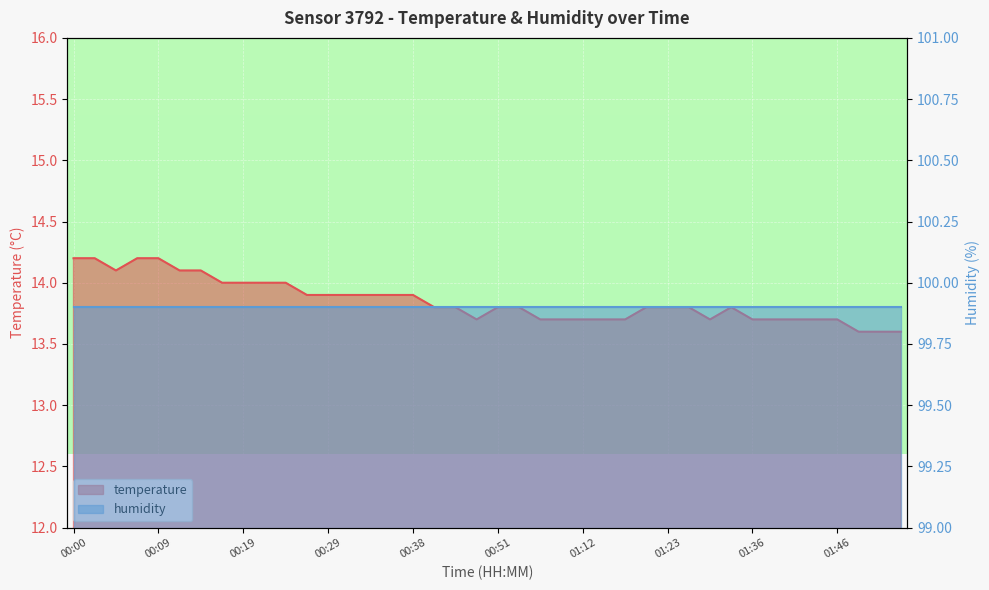

What is the average value?

13.9